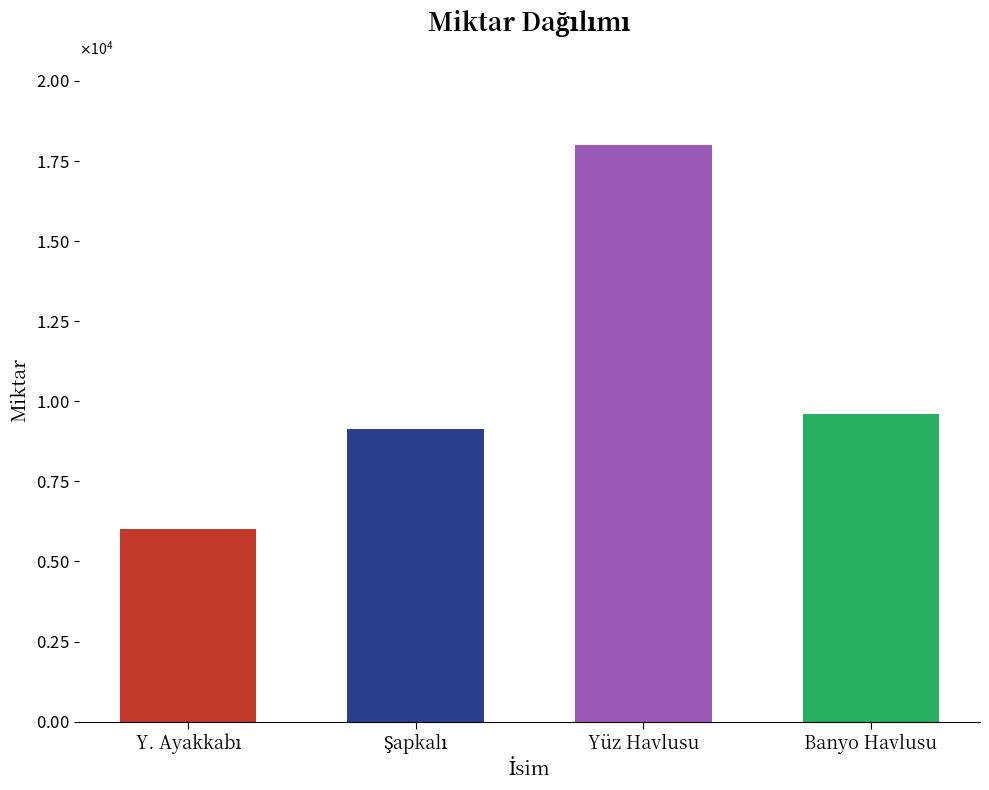

What is the value of the 1st bar from the left?

6000